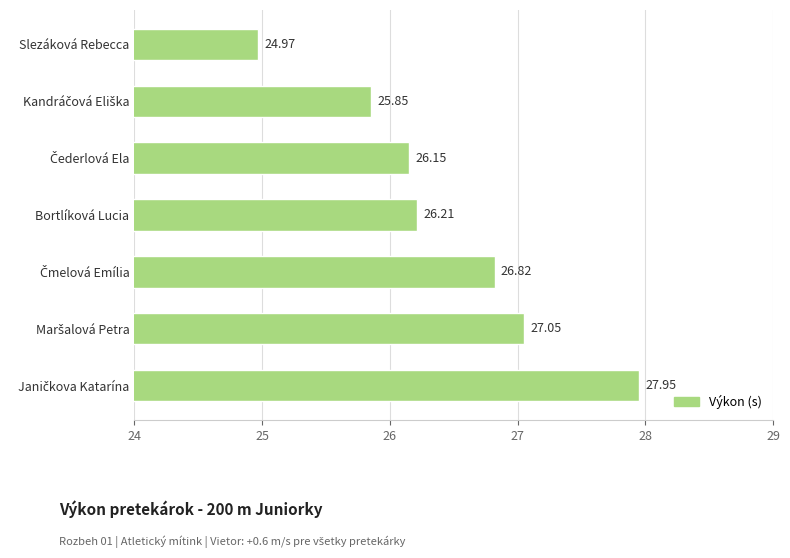

What is the difference between the maximum and minimum values?

3.0